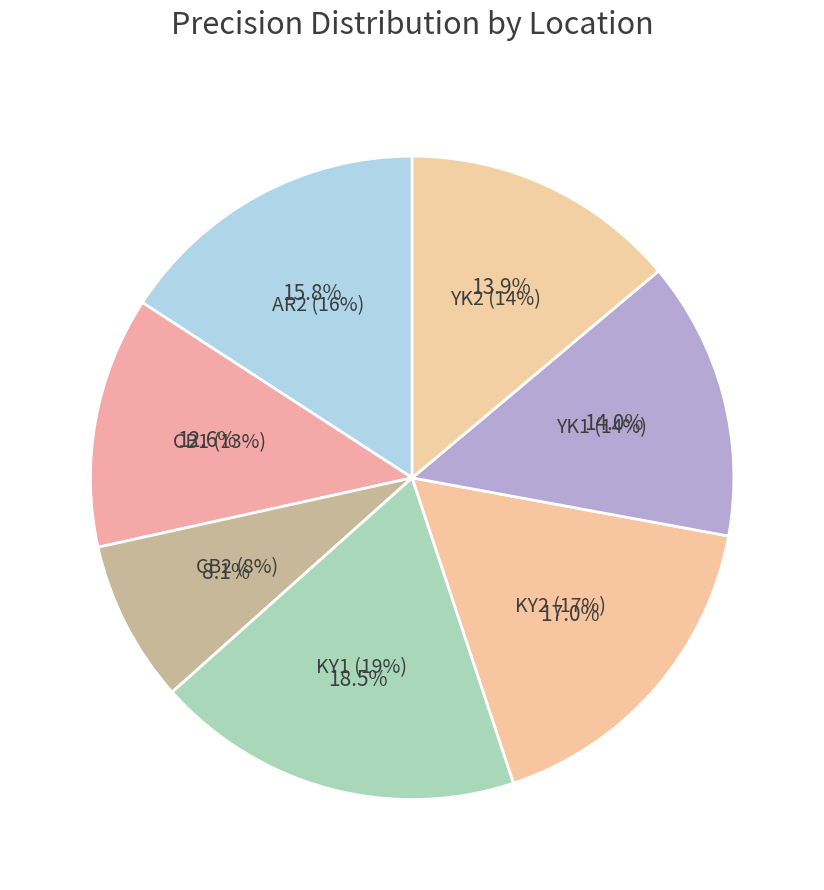

To the nearest percent, what is the difference between the KY1 and KY2 slice percentages?

1%